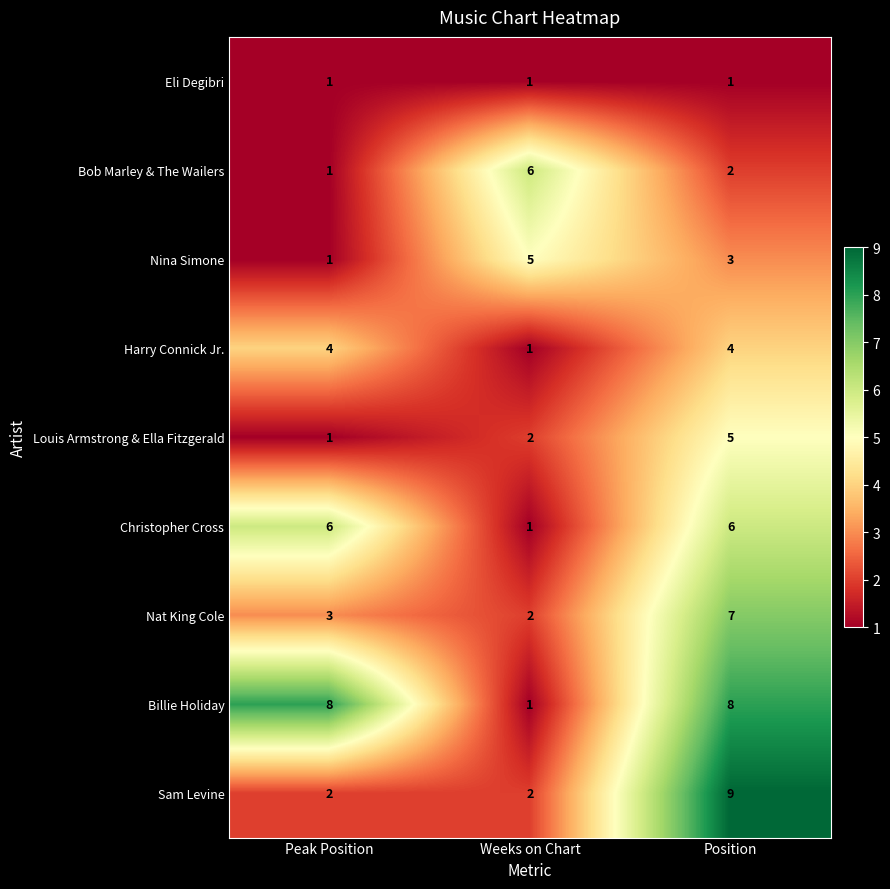

What is the spread (max minus min) of values at Position?

8